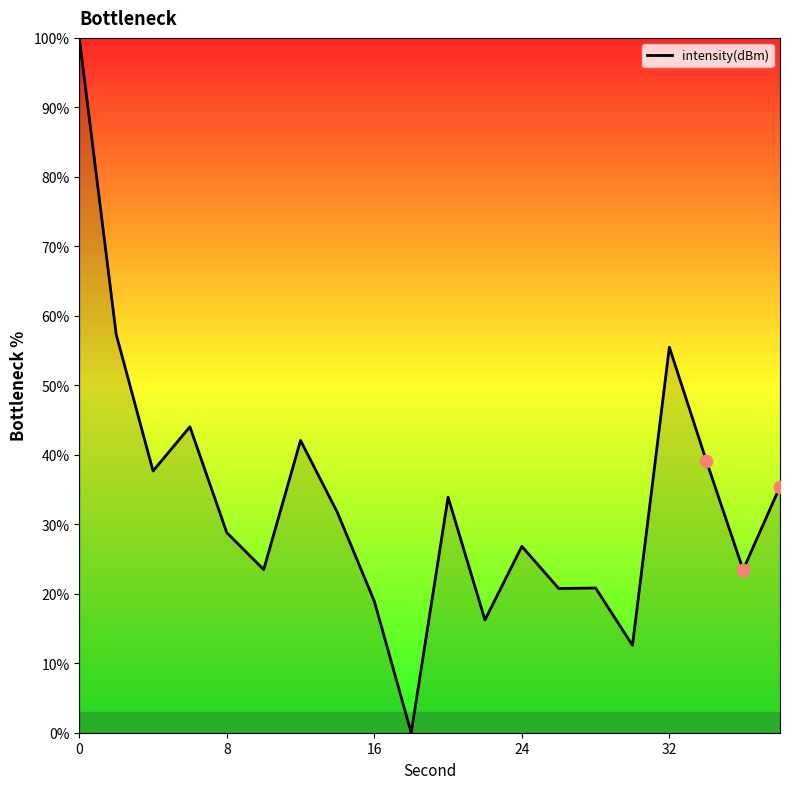

What is the maximum value shown in the chart?

100.0